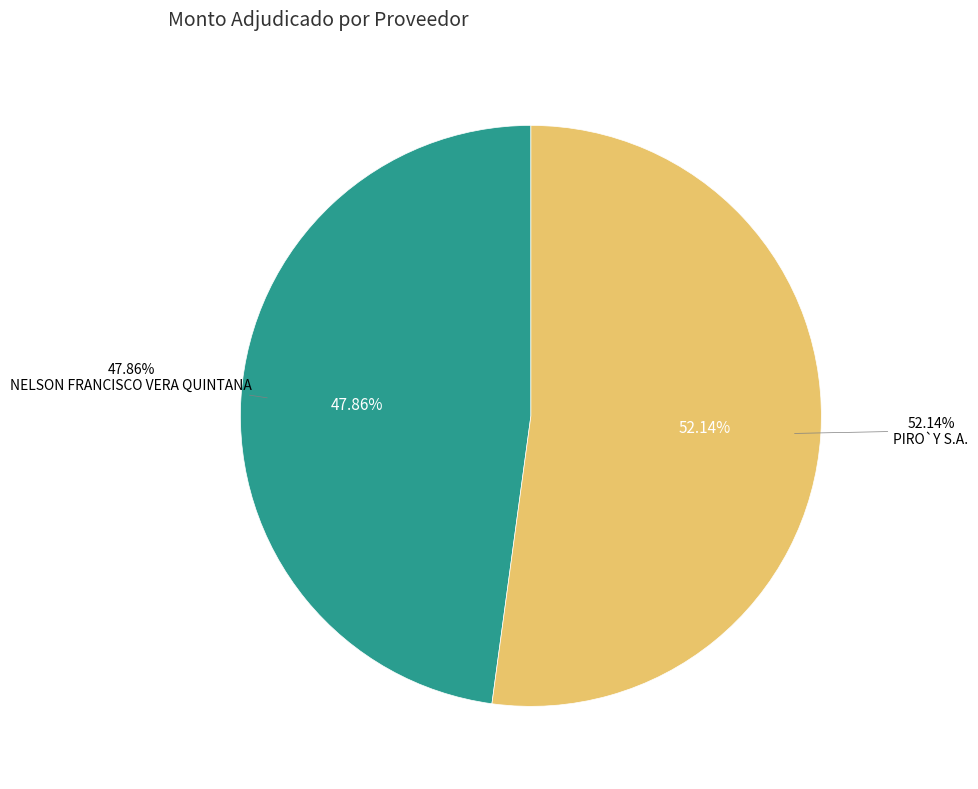

Rank the categories by value from lowest to highest.

NELSON FRANCISCO VERA QUINTANA, PIRO`Y S.A.